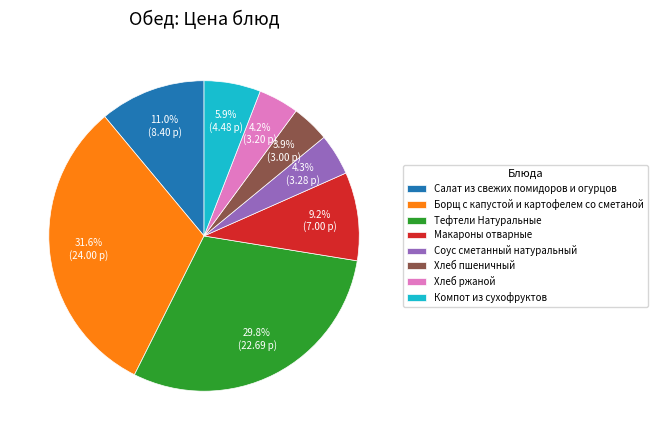

What is the ratio of the value at Хлеб пшеничный to the value at Хлеб ржаной?

0.9